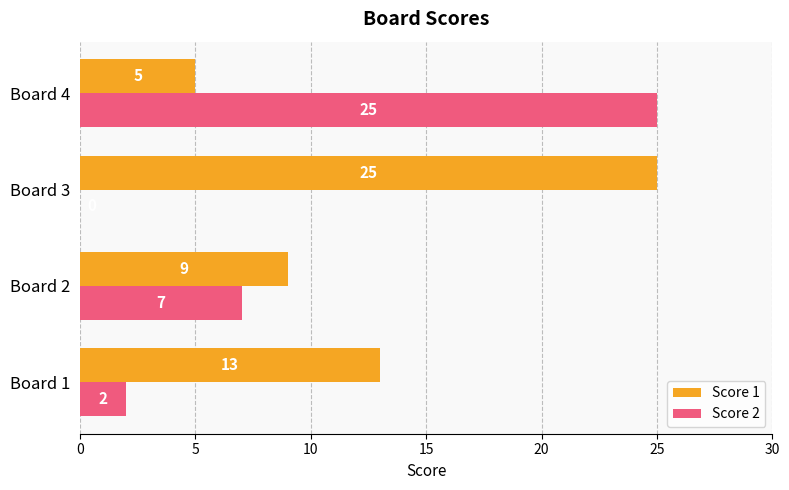

What is the highest value of the Score 2 series?

25